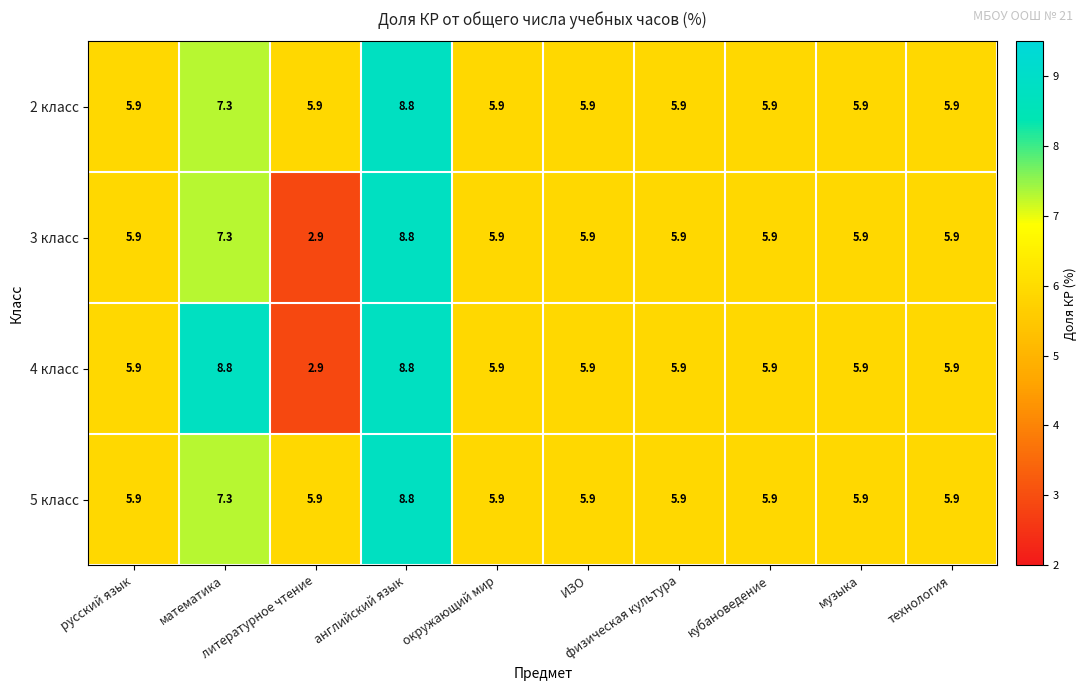

What is the minimum value shown in the chart?

2.9